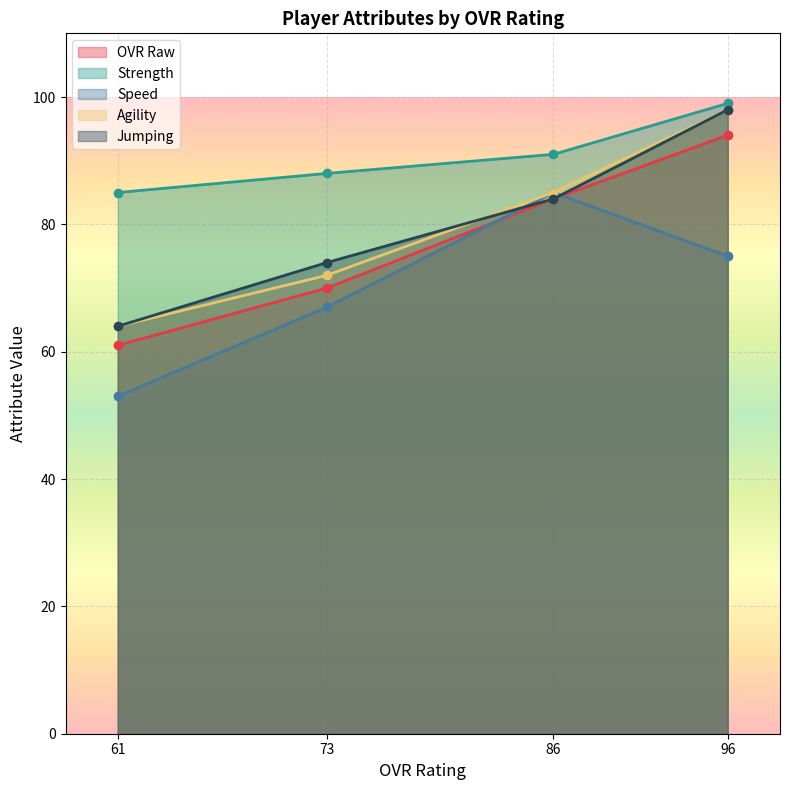

What is the highest value of the jumping series?

98